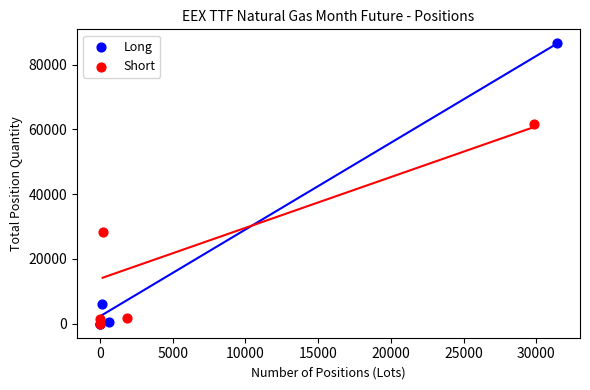

Which series reaches the maximum Y coordinate?

Long